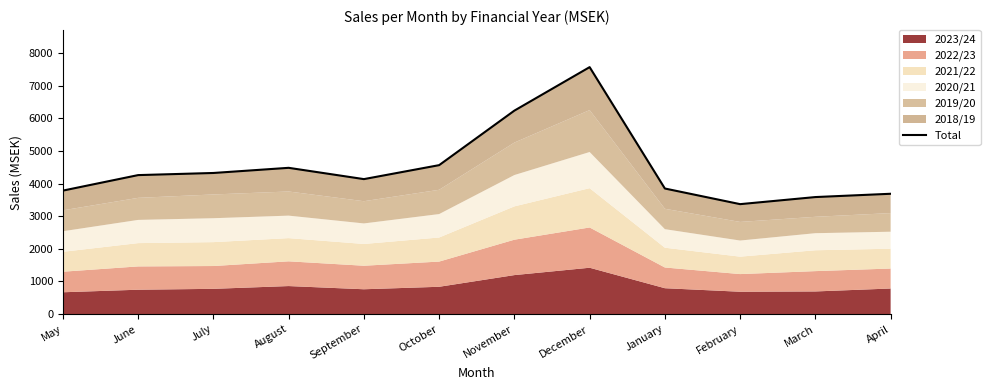

What is the ratio of the value at August to the value at July?

1.0